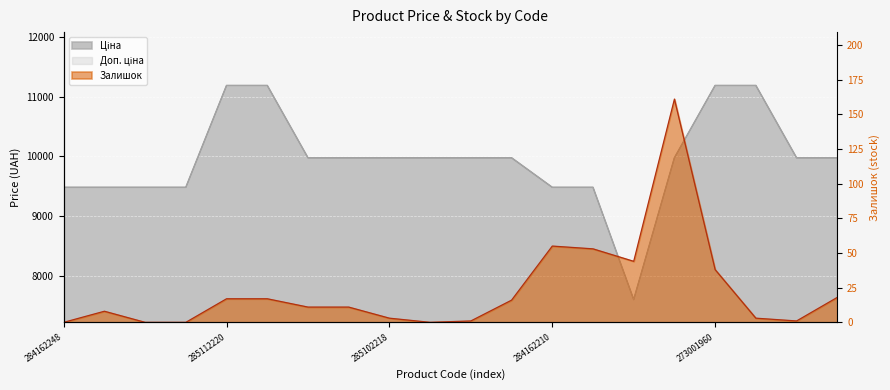

At how many categories does at least one series exceed 2429?

20